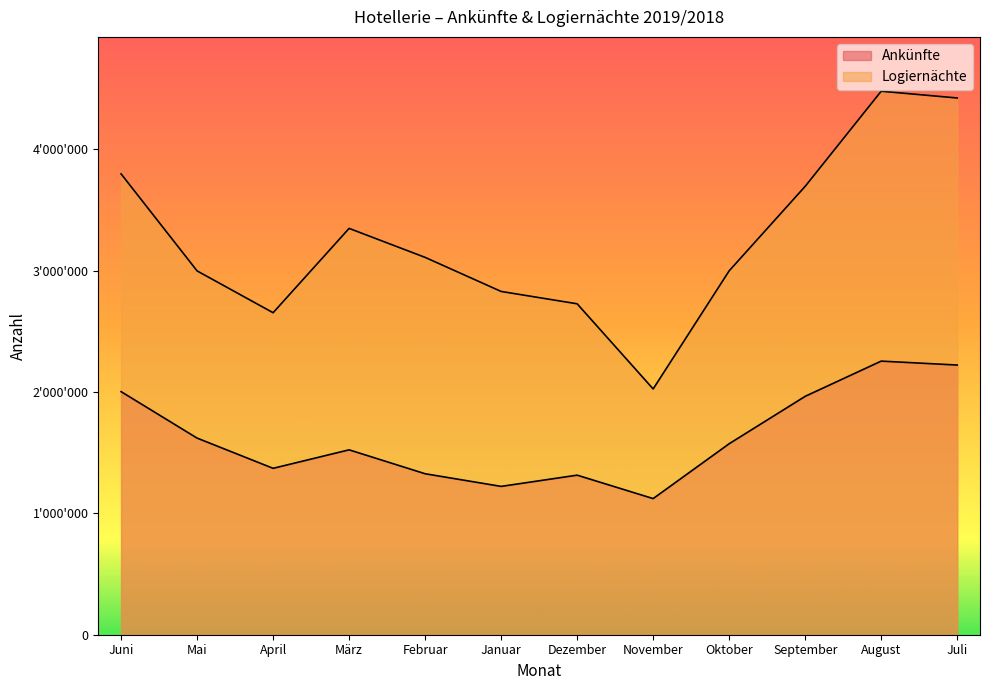

Count the number of categories in the chart.

12